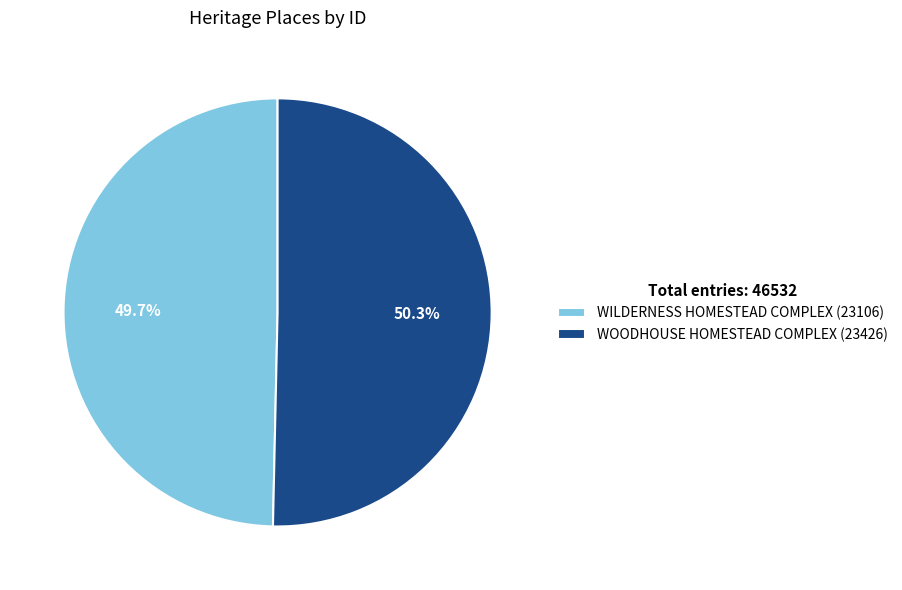

What percentage is NOT represented by WOODHOUSE HOMESTEAD COMPLEX?

49.7%